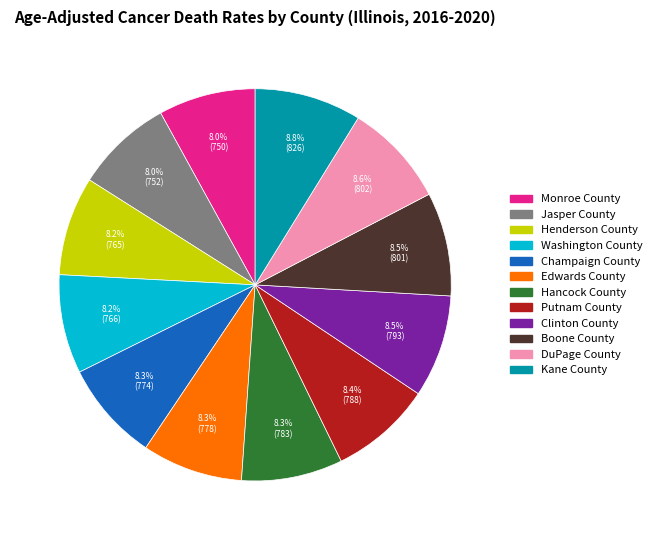

Does any single category account for the majority?

No